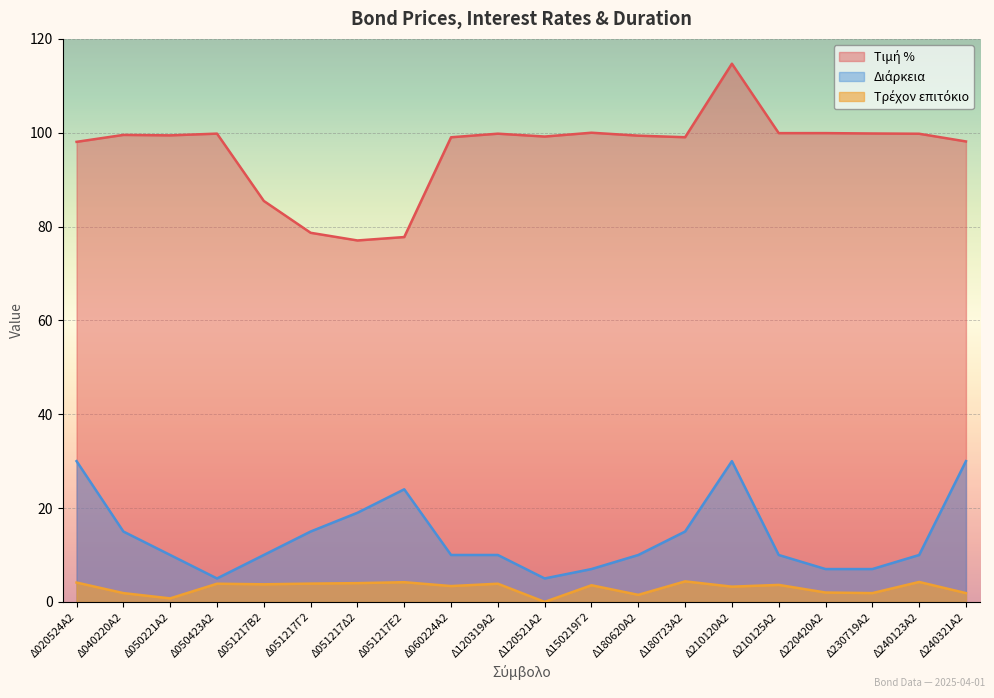

What position from the left is Δ180620Α2?

13